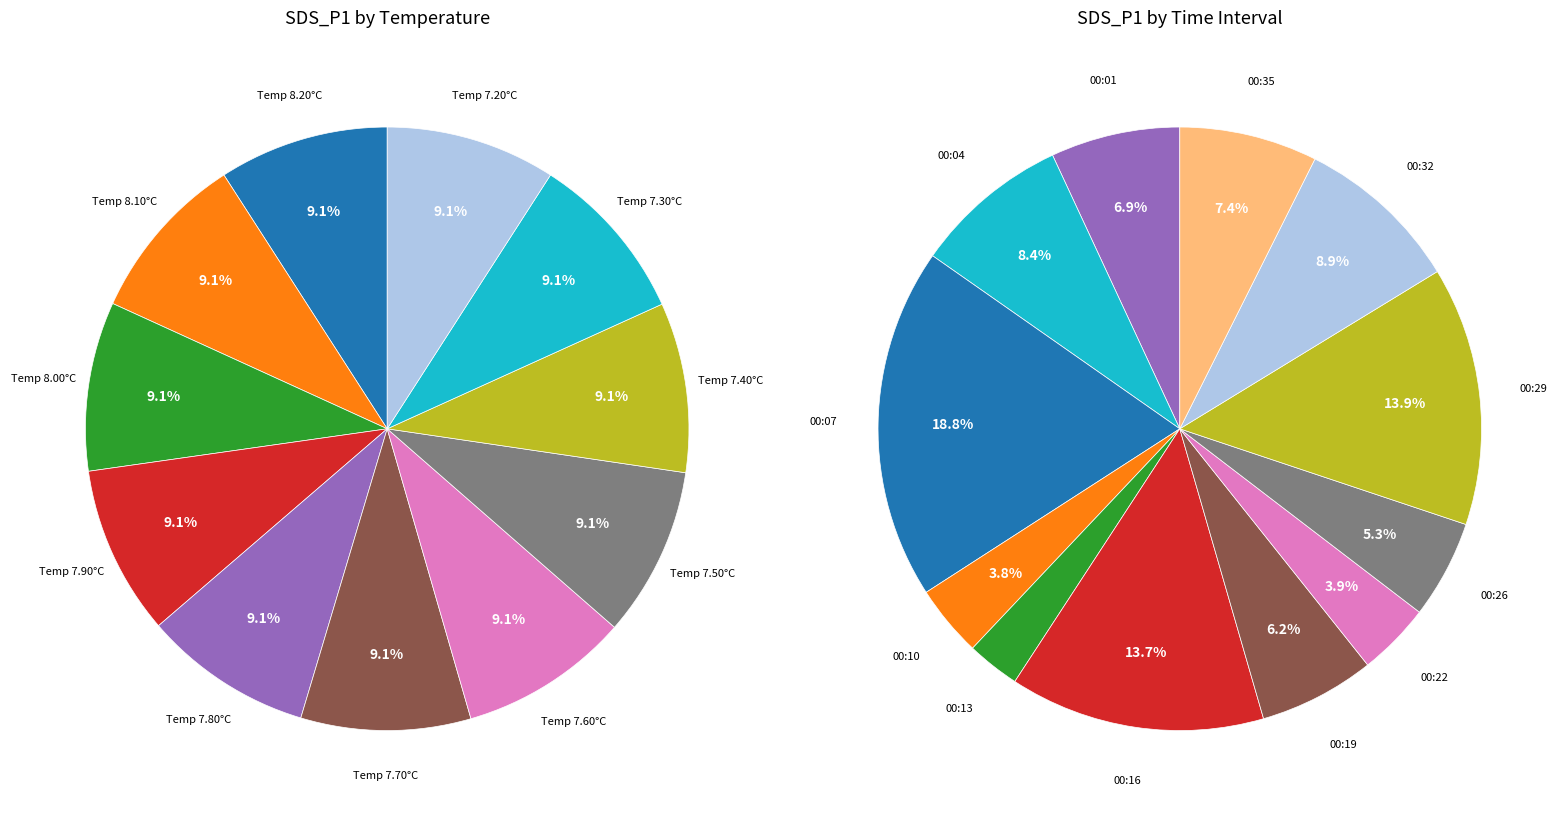

To the nearest percent, what is the combined percentage of 00:04 and 00:01?

15%